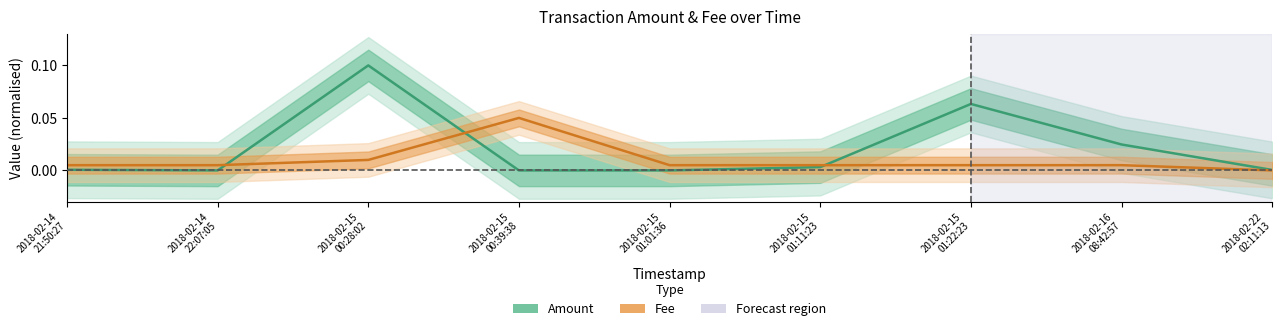

What is the sum of all Amount values?

0.2